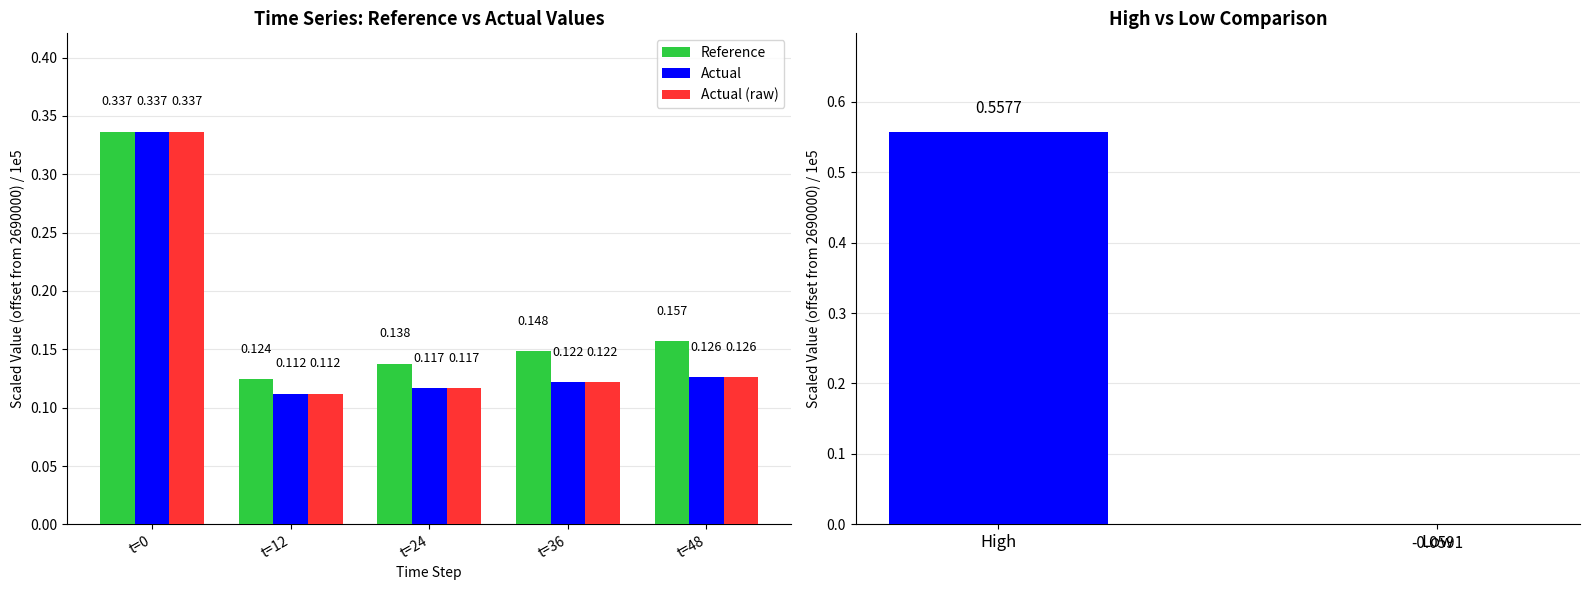

What is the value of the Actual bar at the 5th from the left?

0.1